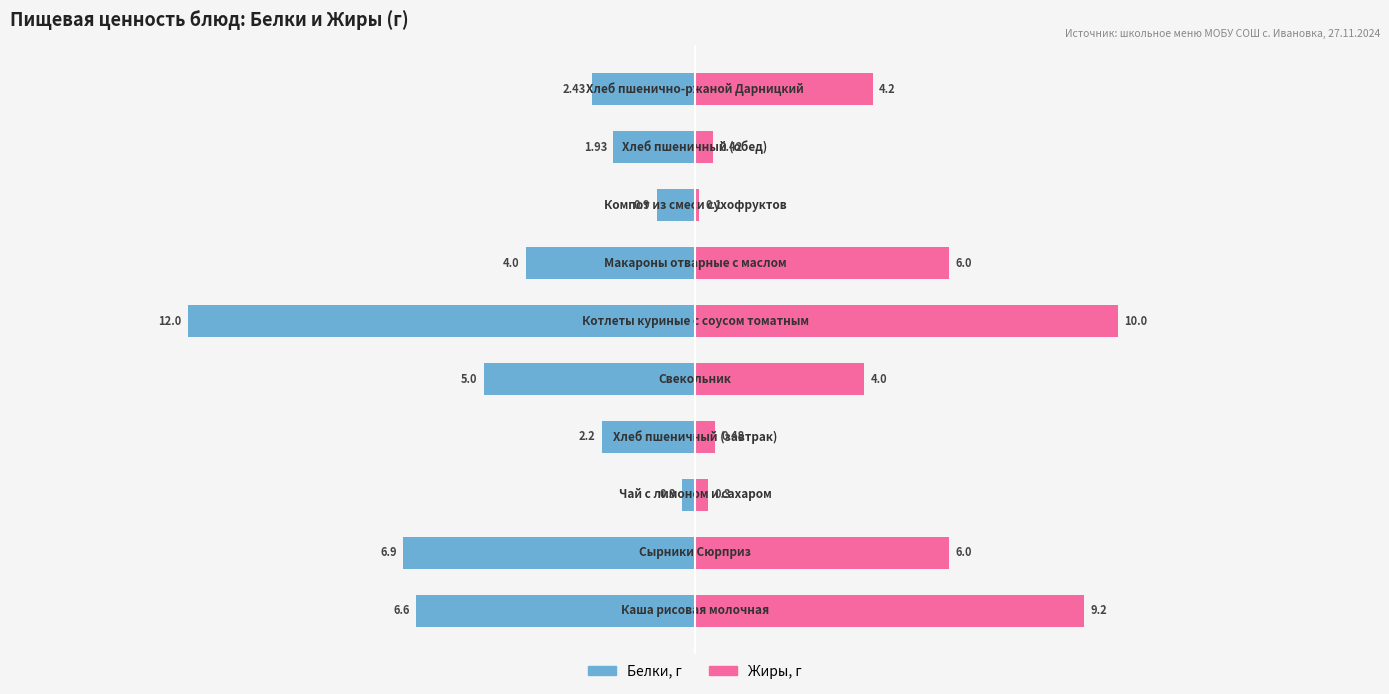

What is the difference between the highest and lowest values at 5?

22.0